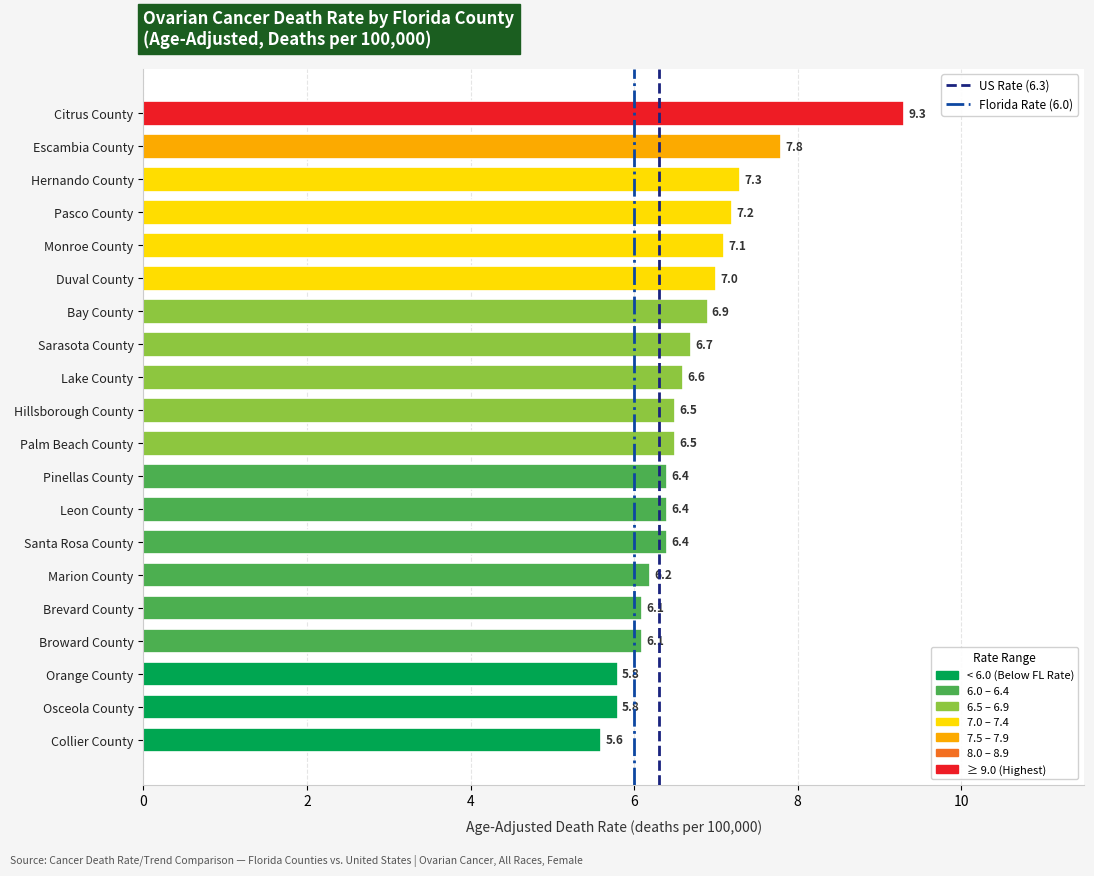

Which label corresponds to the smallest value in the chart?

Collier County